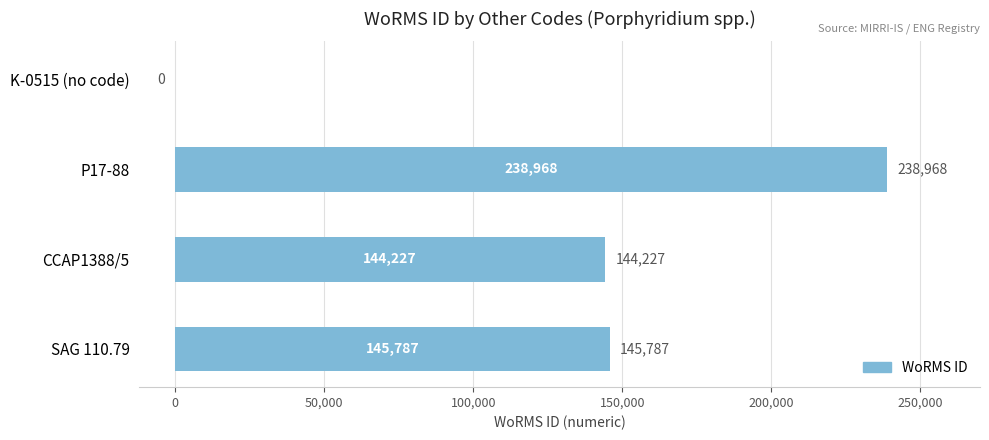

What is the change in value from P17-88 to CCAP1388/5?

-94741